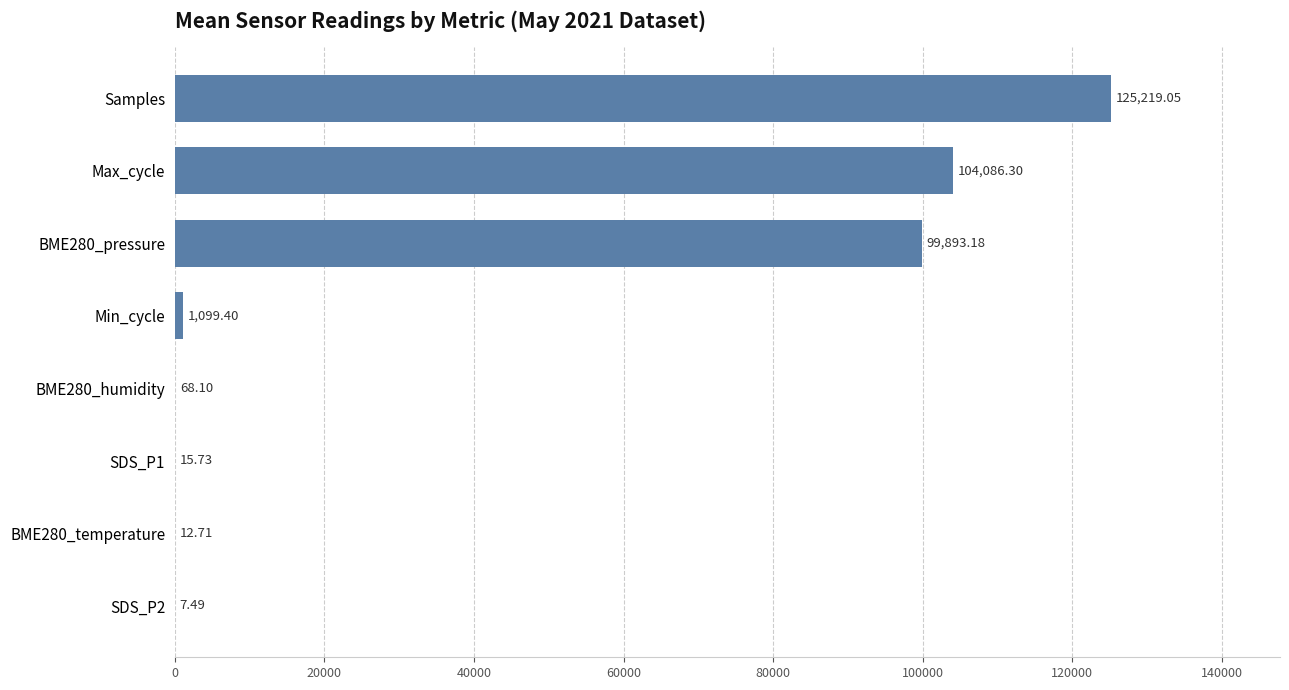

How many categories are shown in the chart?

8